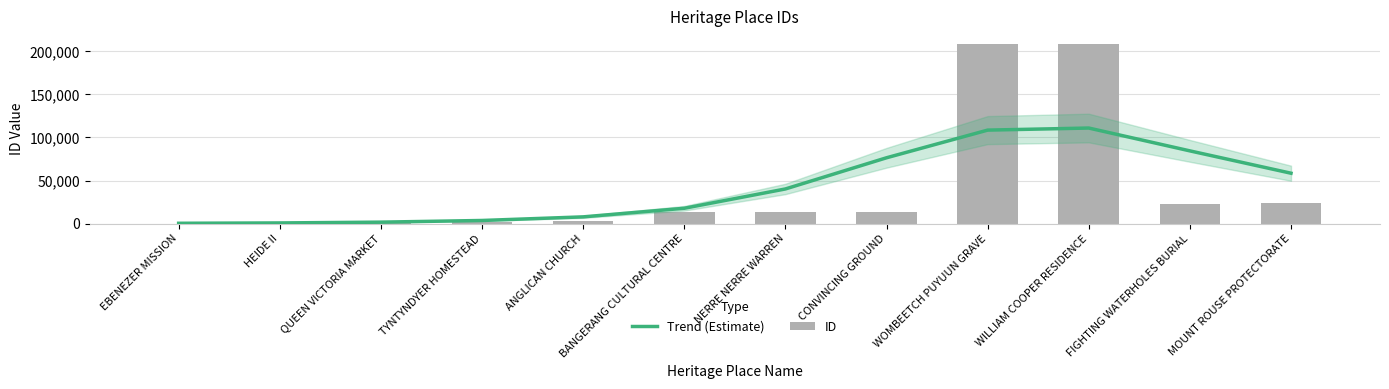

Does the chart contain any negative values?

No